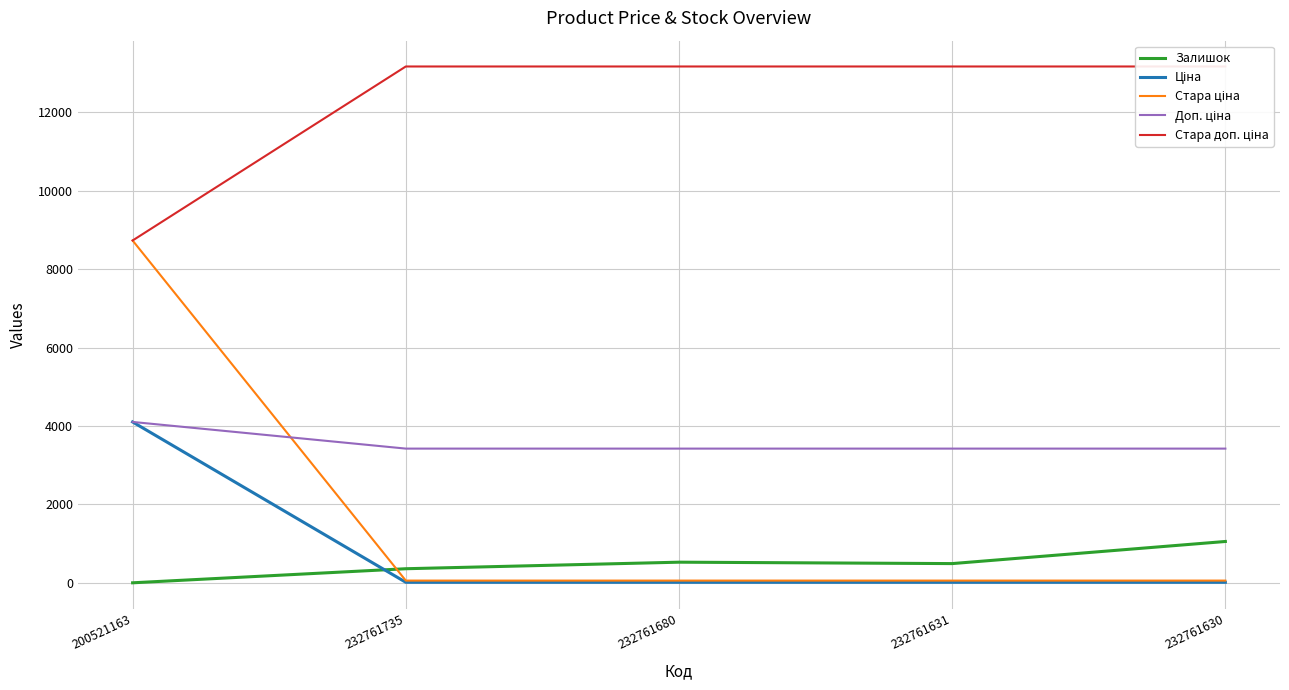

At which category does Залишок reach its first local valley?

232761631